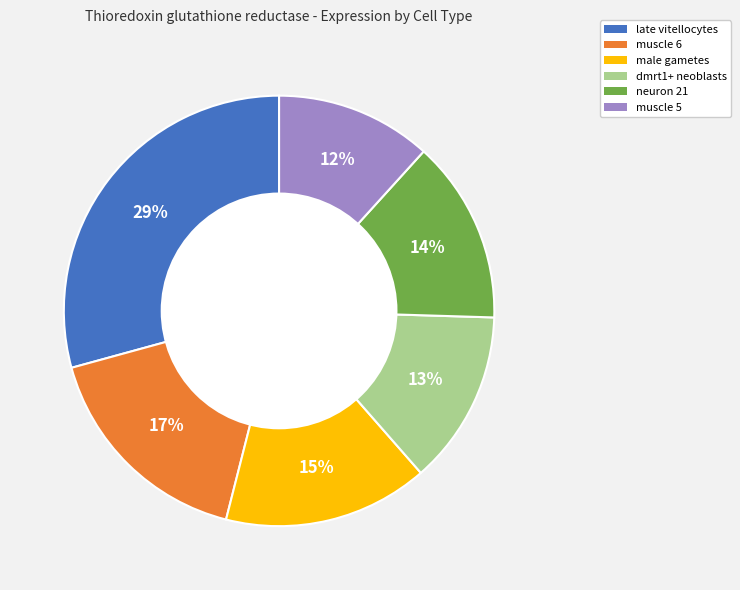

Is it true that muscle 5 is 25% of the pie?

False